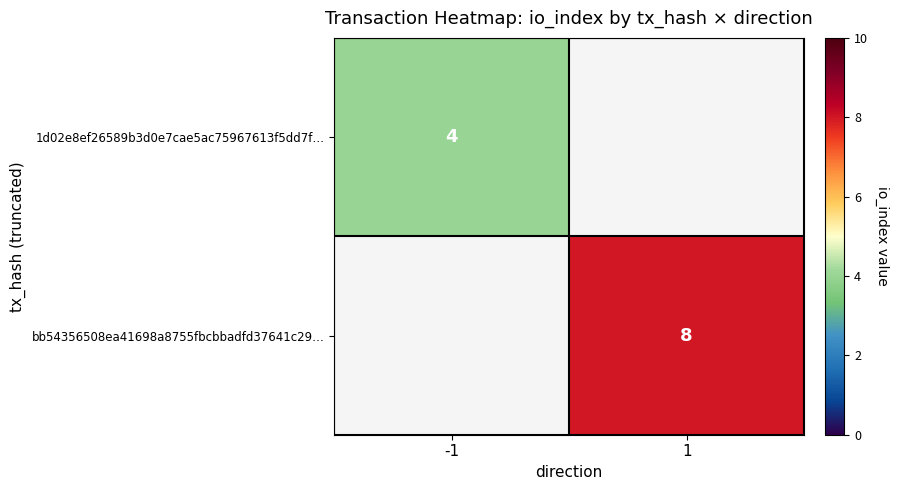

True or false: bb54356508ea41698a8755fbcbbadfd37641c29… has a value of 2 at 1.

False